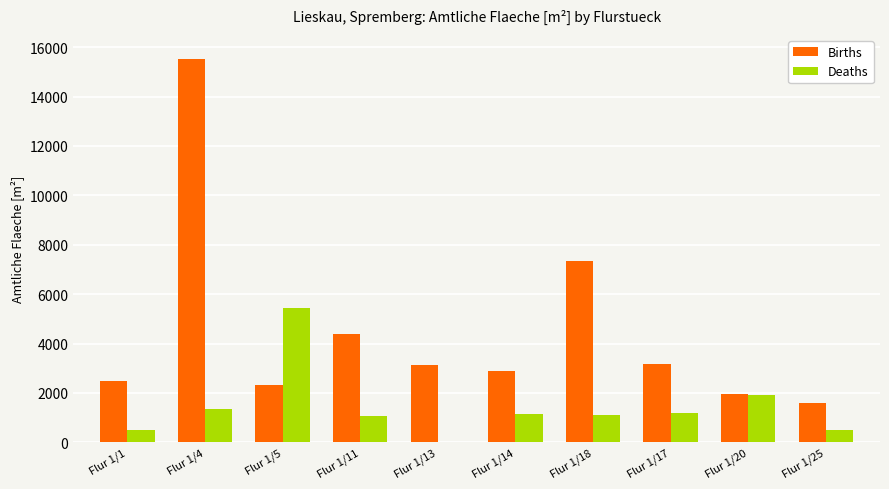

The value of Births at Flur 1/14 is 4124. True or false?

False